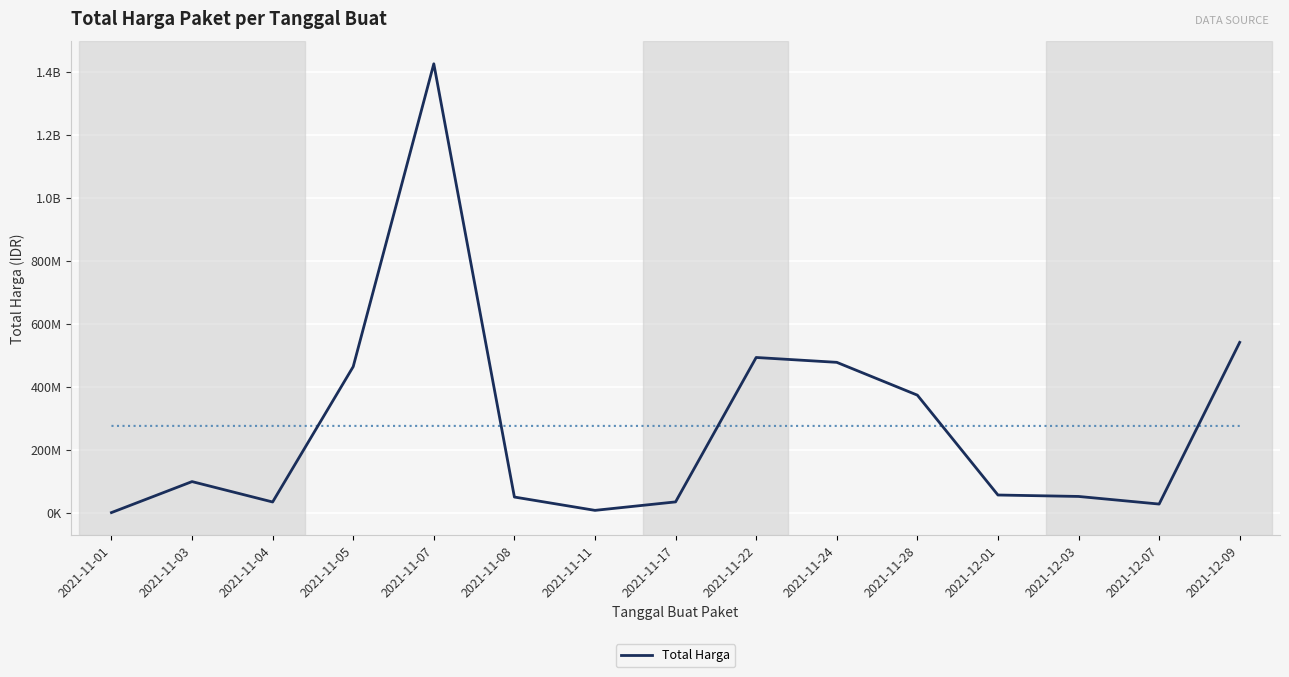

What is the label of the 11th point from the left?

2021-11-28